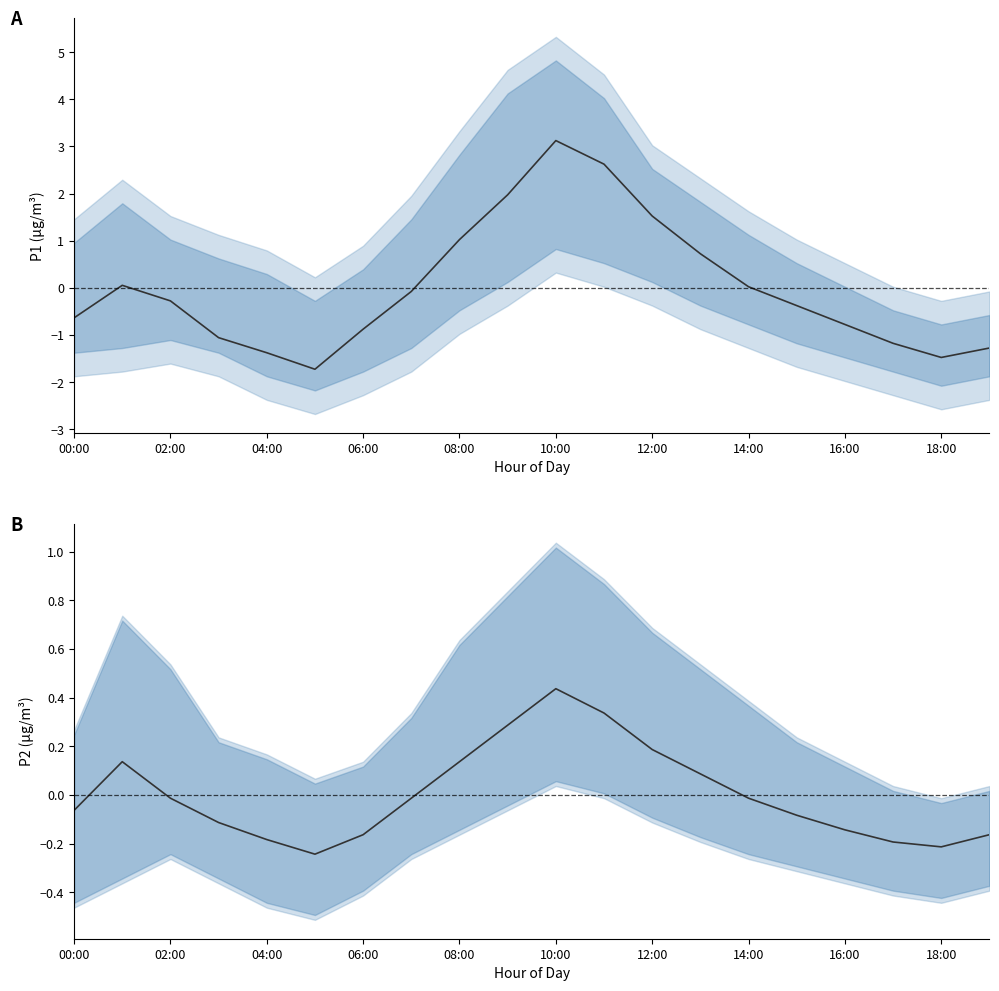

Which label corresponds to the largest value in the chart?

10:00